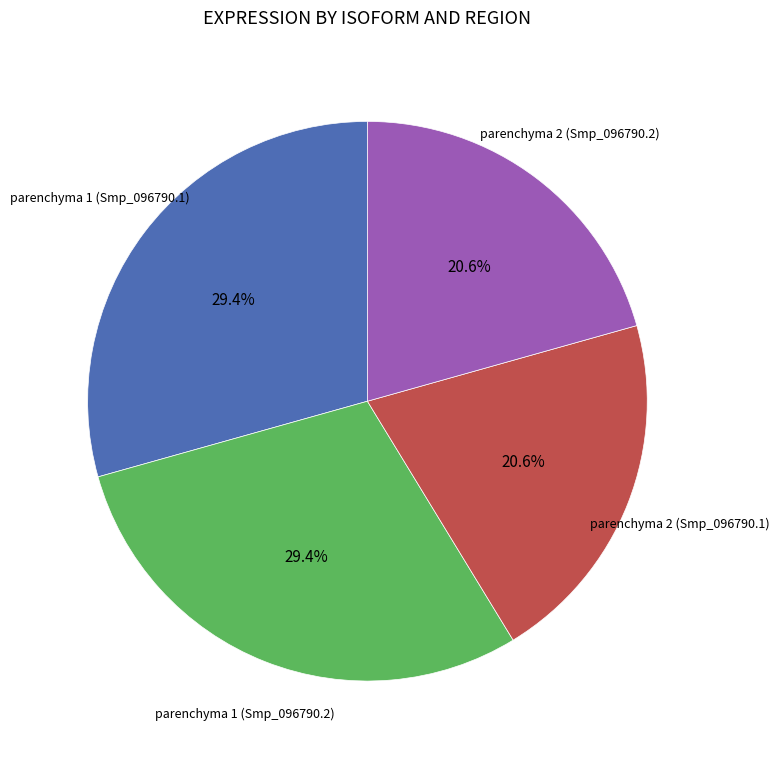

Does any single category account for the majority?

No